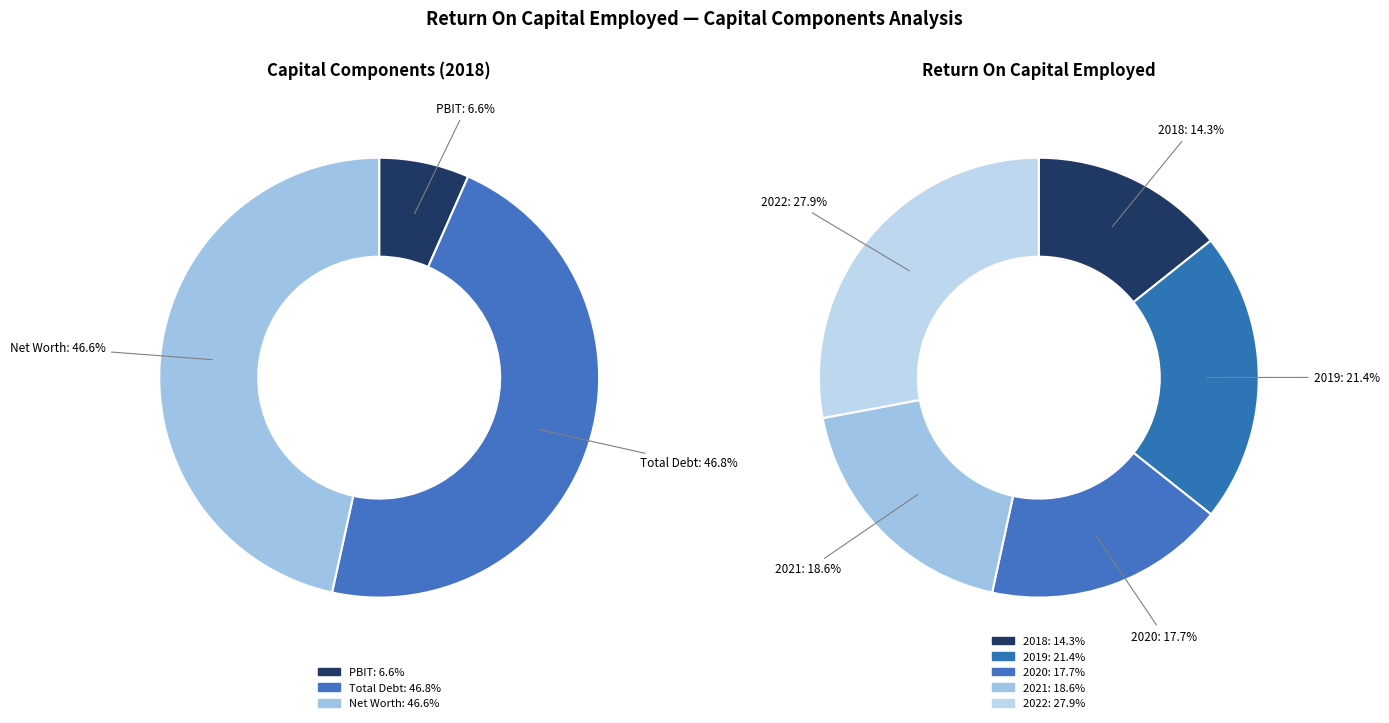

To the nearest percent, what is the difference between the largest and smallest slice percentages?

40%